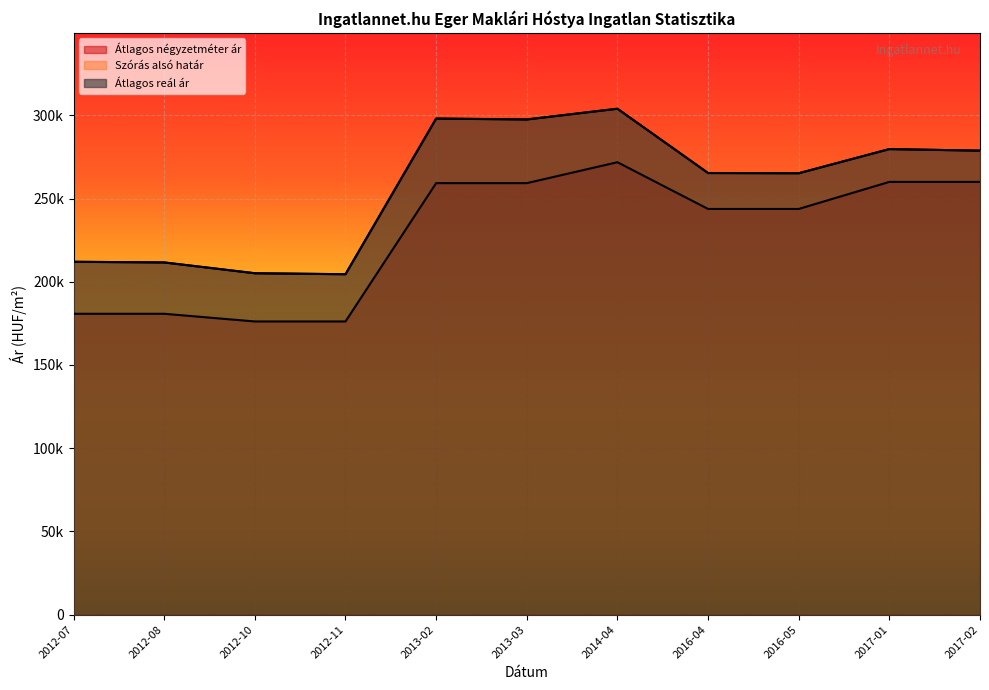

Which category has the highest value across all series?

2014-04